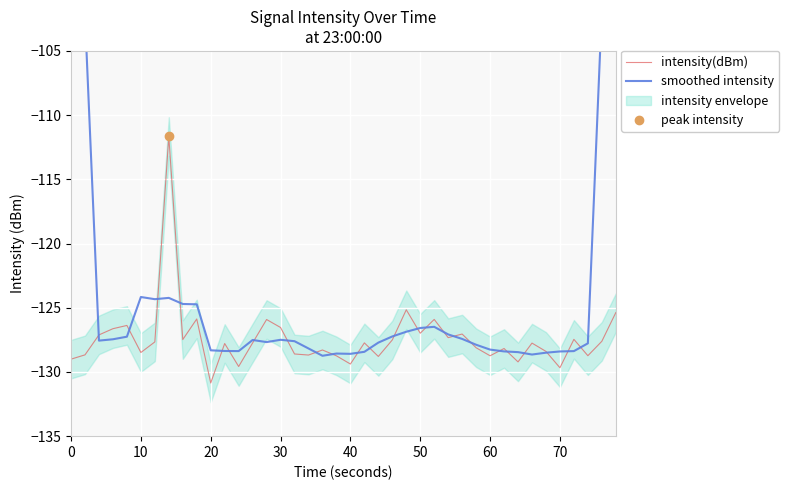

True or false: smoothed intensity has more than 2 interior local peaks.

True